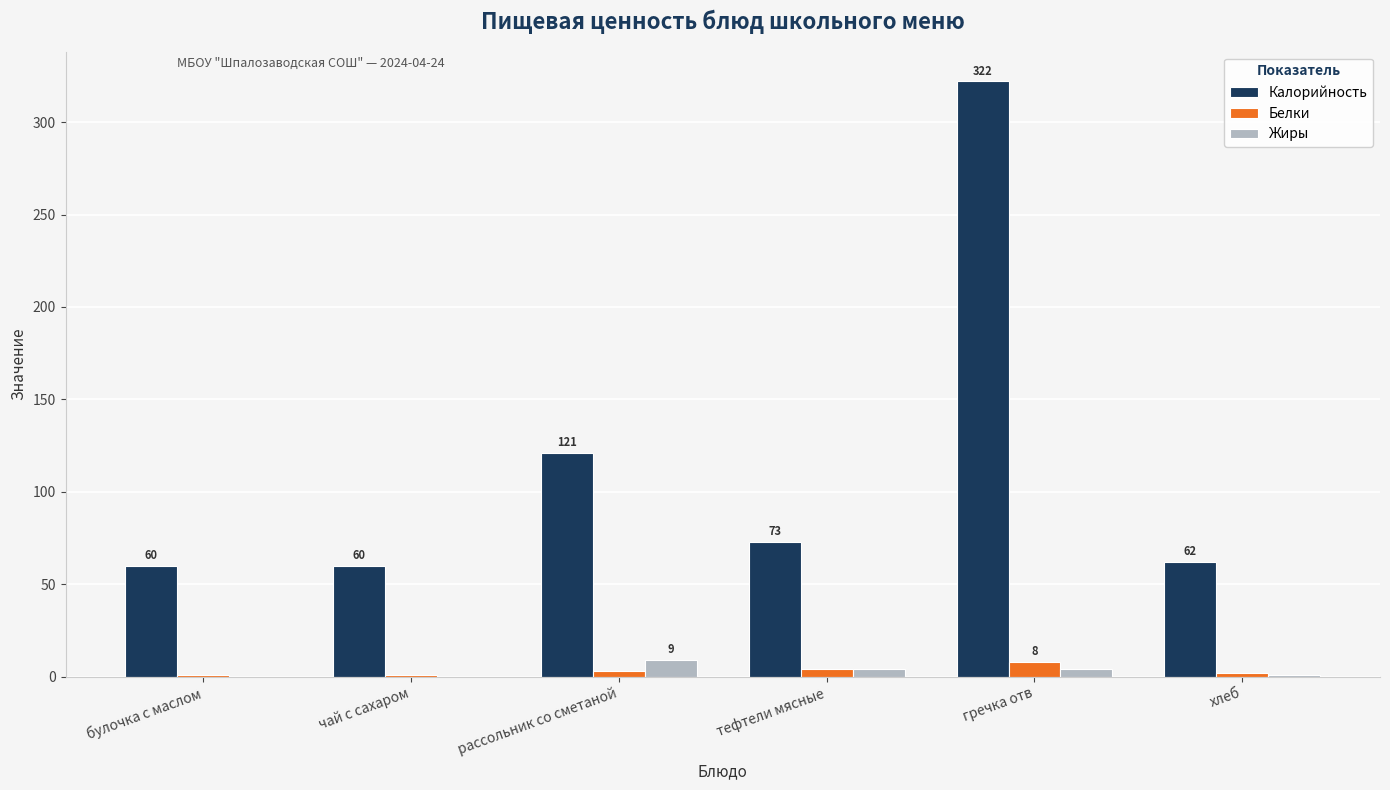

Count the Белки values in the range 1 to 4.

5